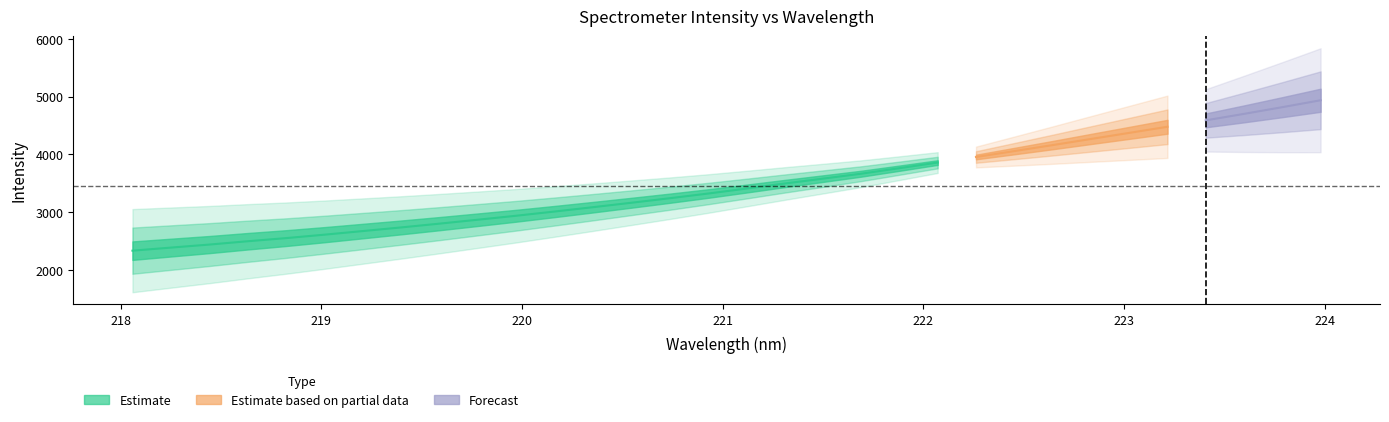

True or false: y and x cross at least once.

False